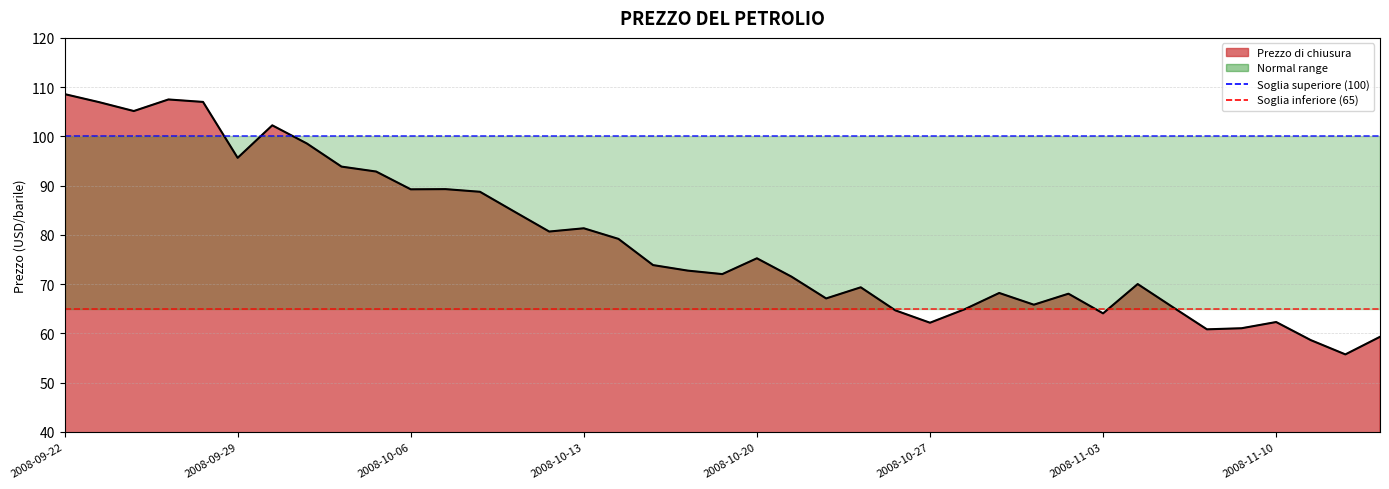

How many values are below 72?

18